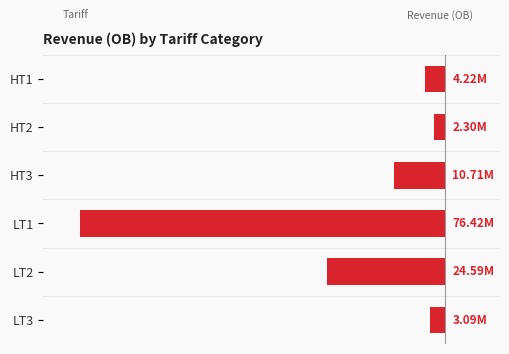

What is the average value?

-26.5